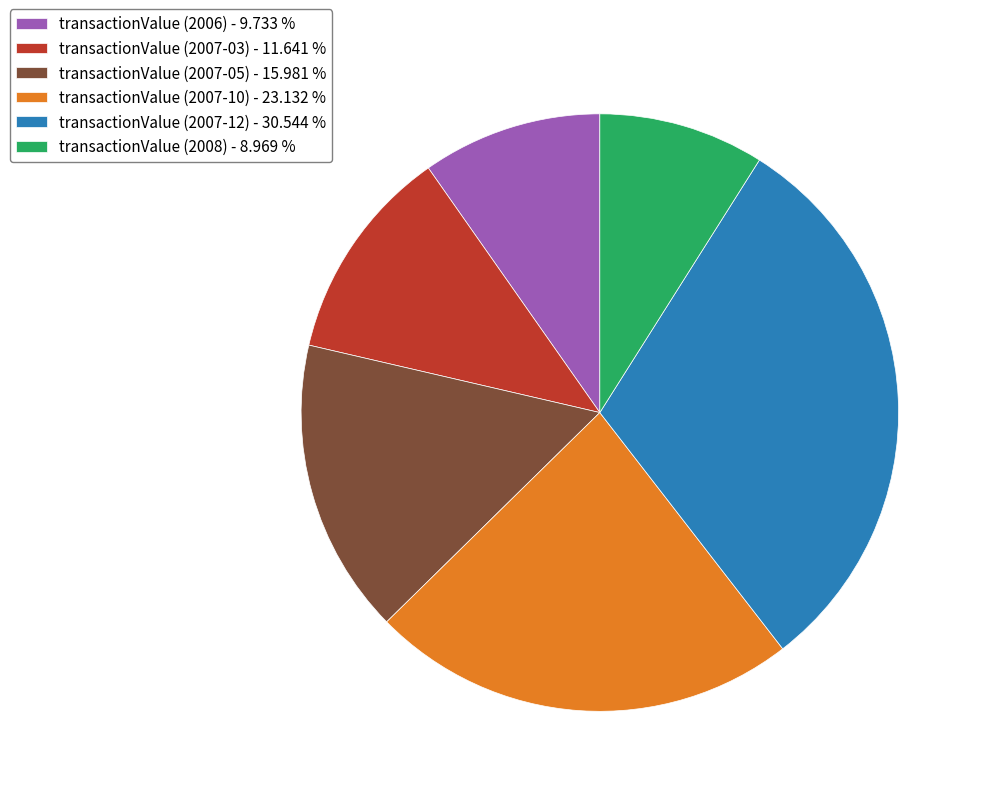

True or false: transactionValue (2008) accounts for 9% of the total.

True